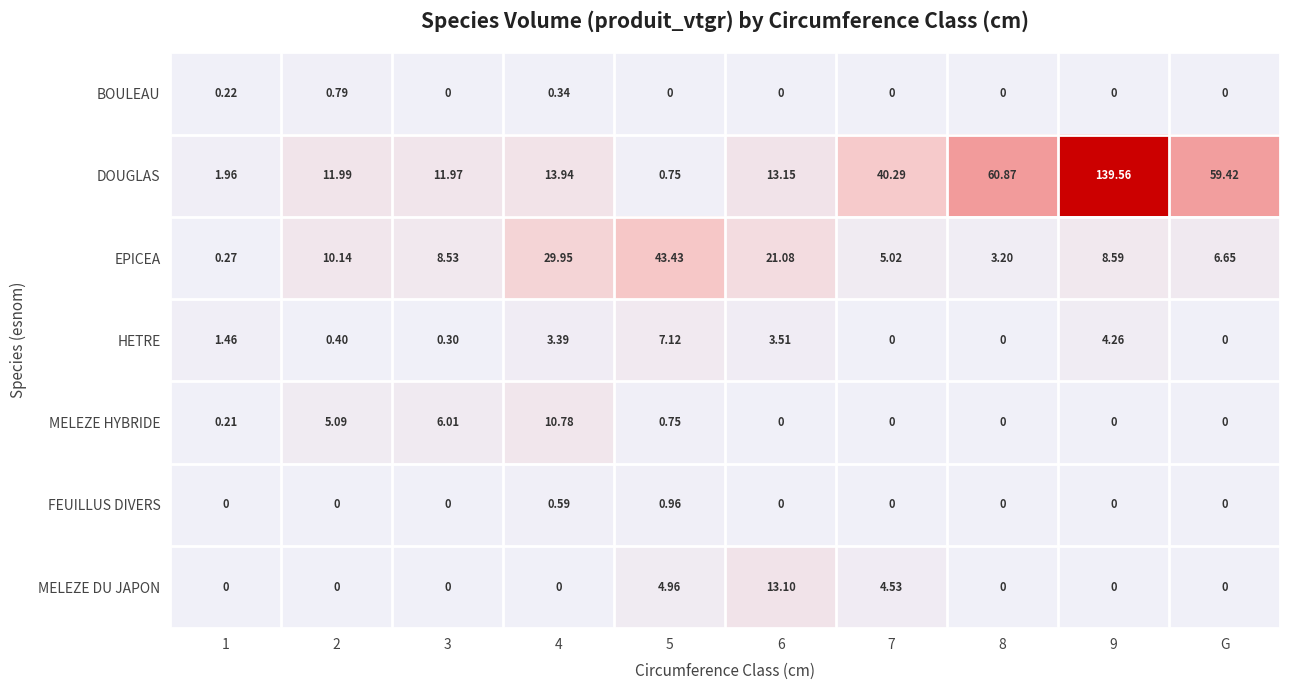

How many values in MELEZE HYBRIDE are above zero?

5